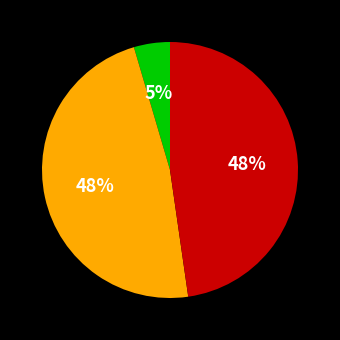

To the nearest percent, what is the difference between the largest and smallest slice percentages?

43%